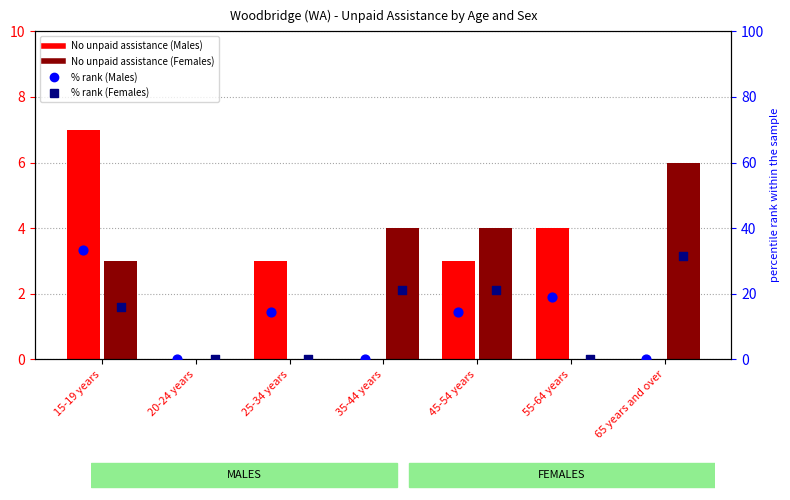

At how many categories does at least one series exceed 29?

2